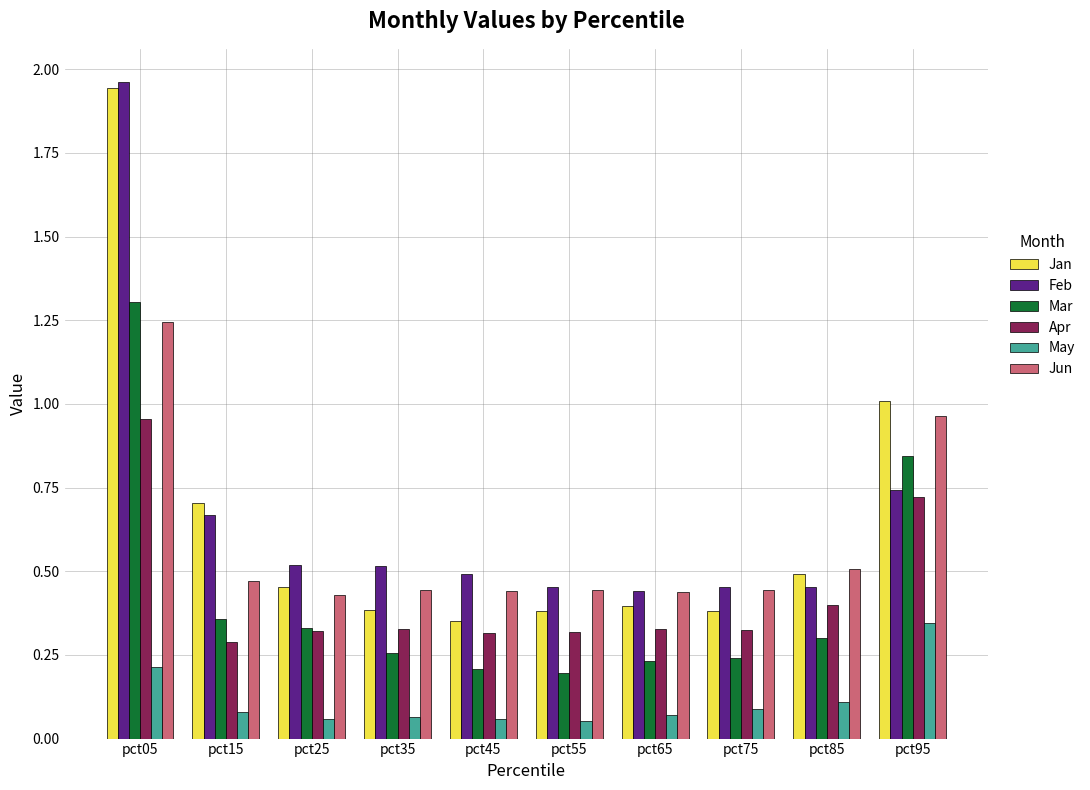

The value of Jan at pct05 is 3.4. True or false?

False